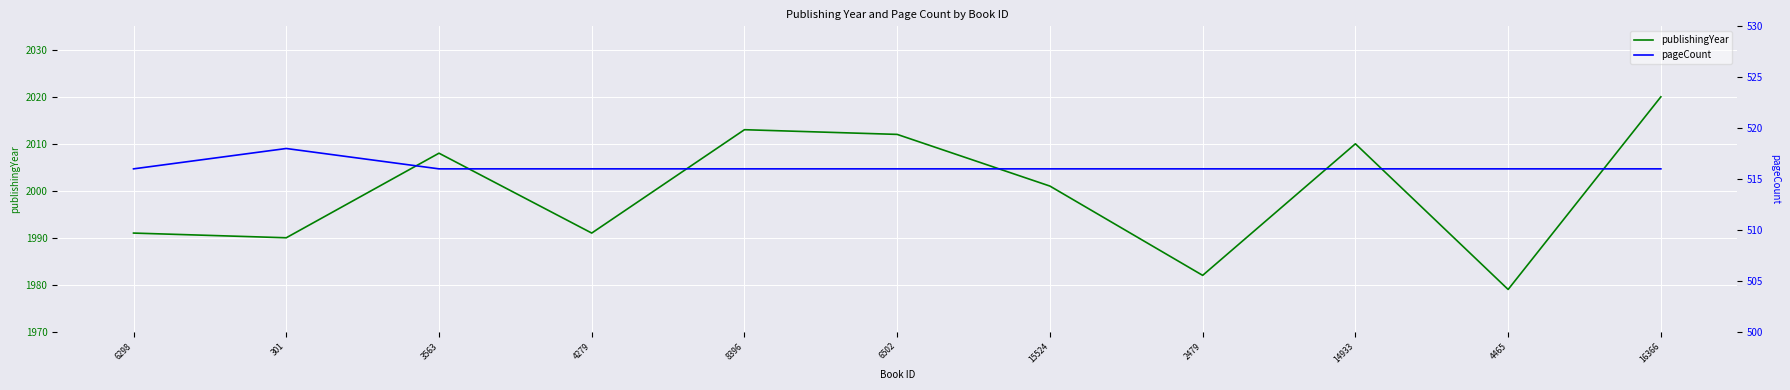

What is the label of the 10th point from the left?

4465